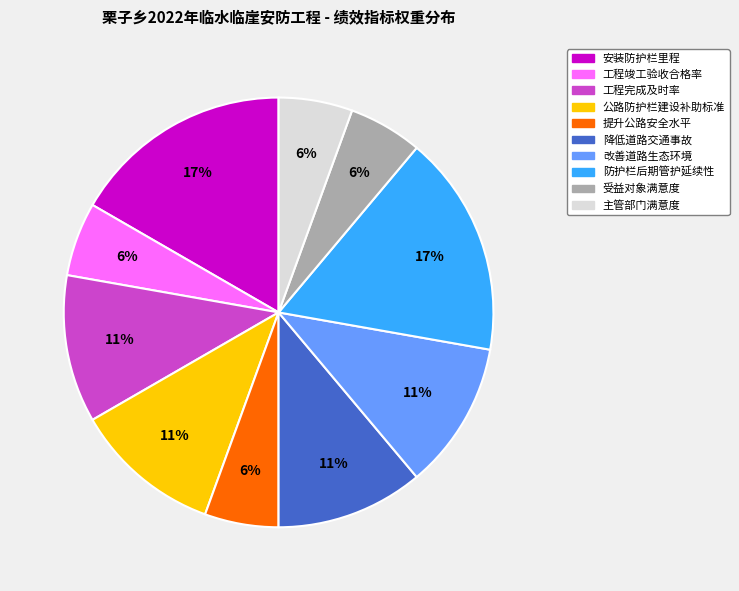

Count the number of slices in the pie.

10